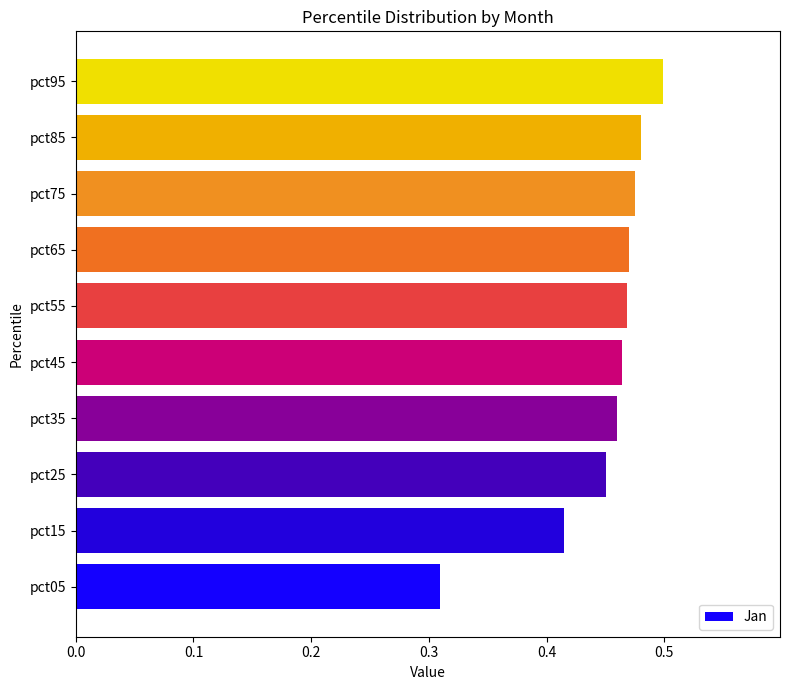

Which category has the lowest value across all series?

pct05